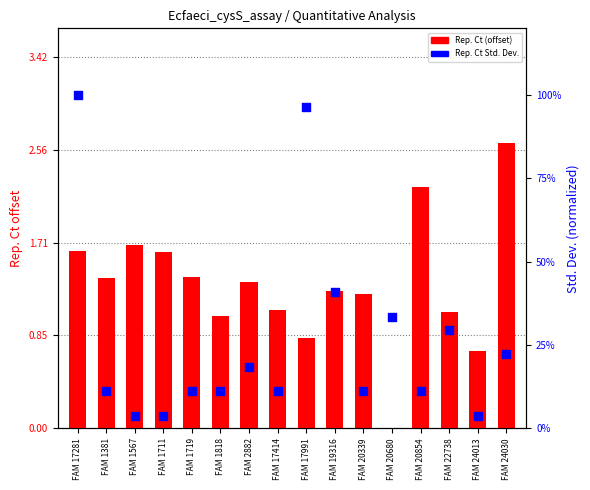

At how many categories does at least one series exceed 1?

13